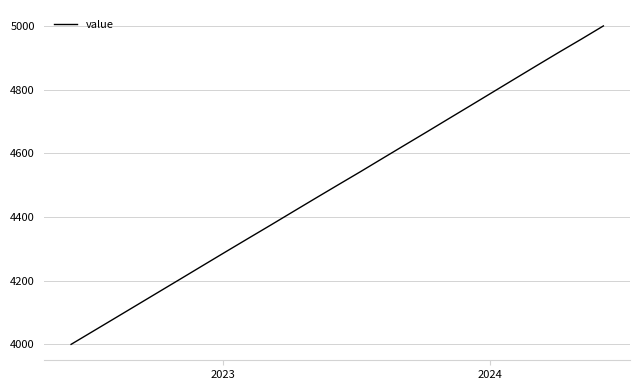

What is the smallest value displayed?

4000.0